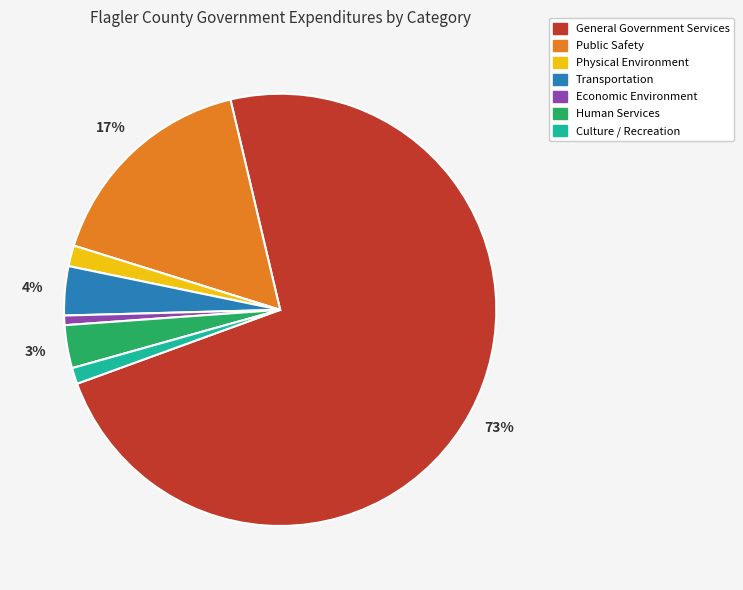

Does any single category account for the majority?

Yes